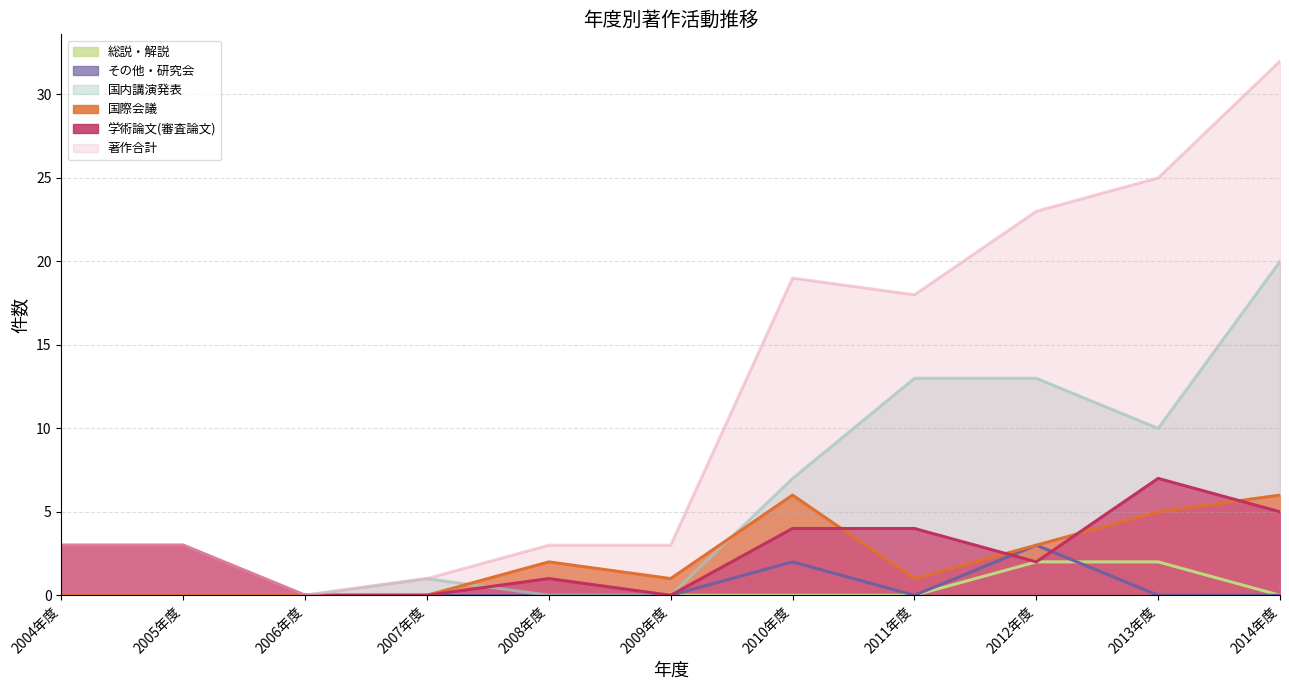

Which category has the lowest value in the 学術論文(審査論文) series?

2006年度